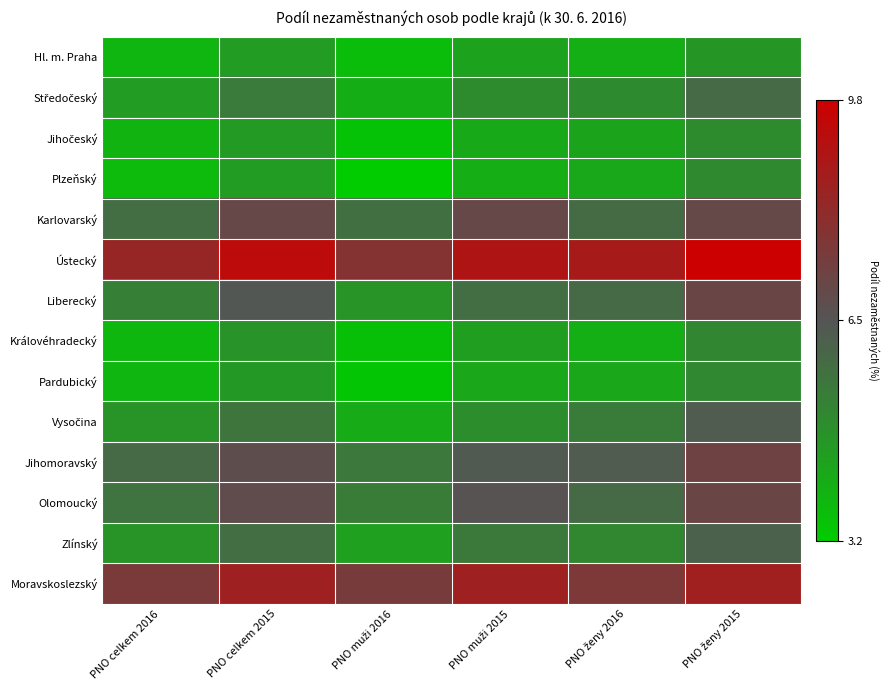

Which has a higher value, PNO ženy 2015 or PNO celkem 2015?

PNO ženy 2015